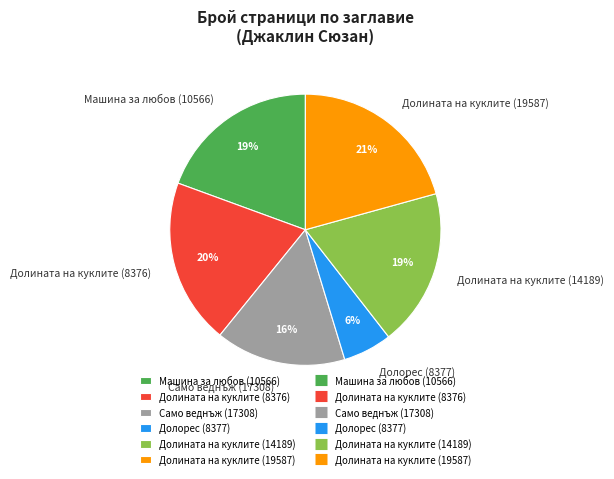

To the nearest percent, what is the difference between the largest and smallest slice percentages?

15%